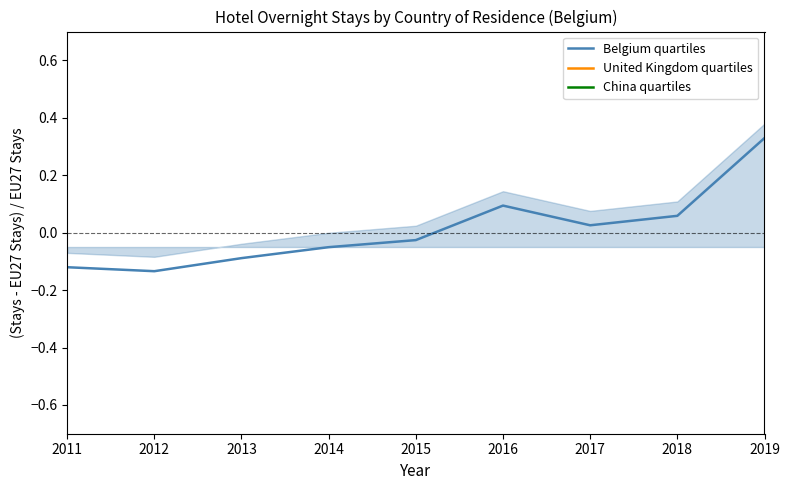

How many interior local peaks does the United Kingdom quartiles series have?

1